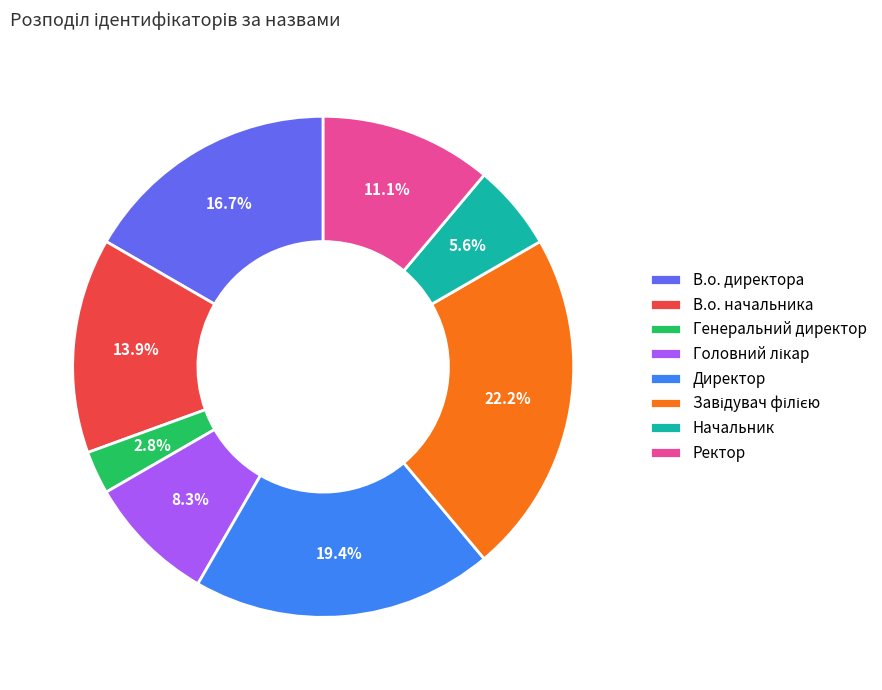

The В.о. директора slice represents 17% of the pie. True or false?

True